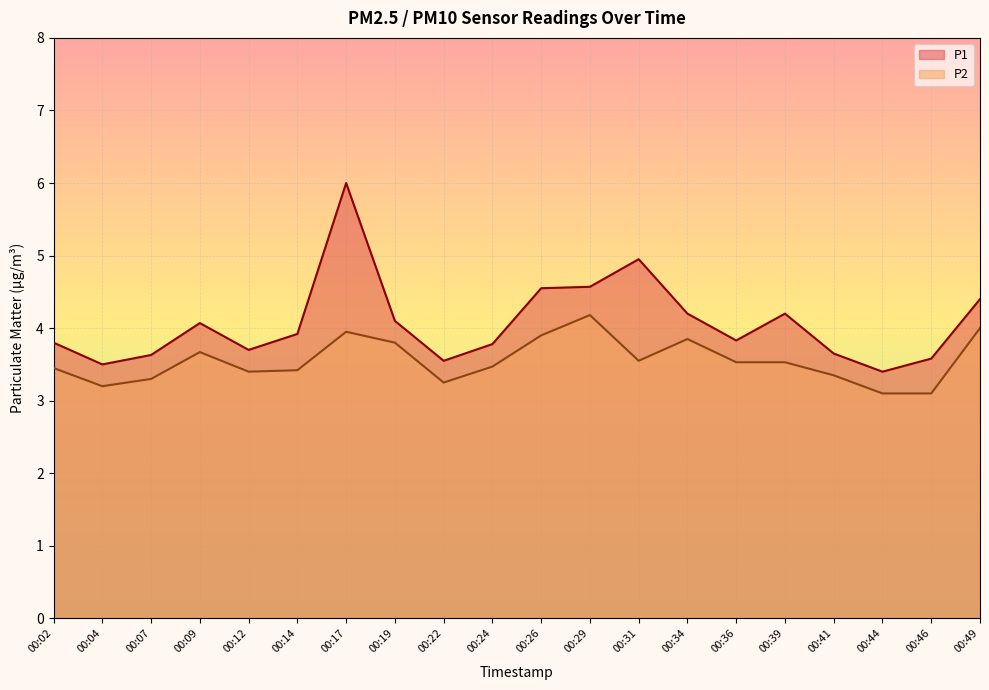

True or false: P1 has more than 2 interior local peaks.

True